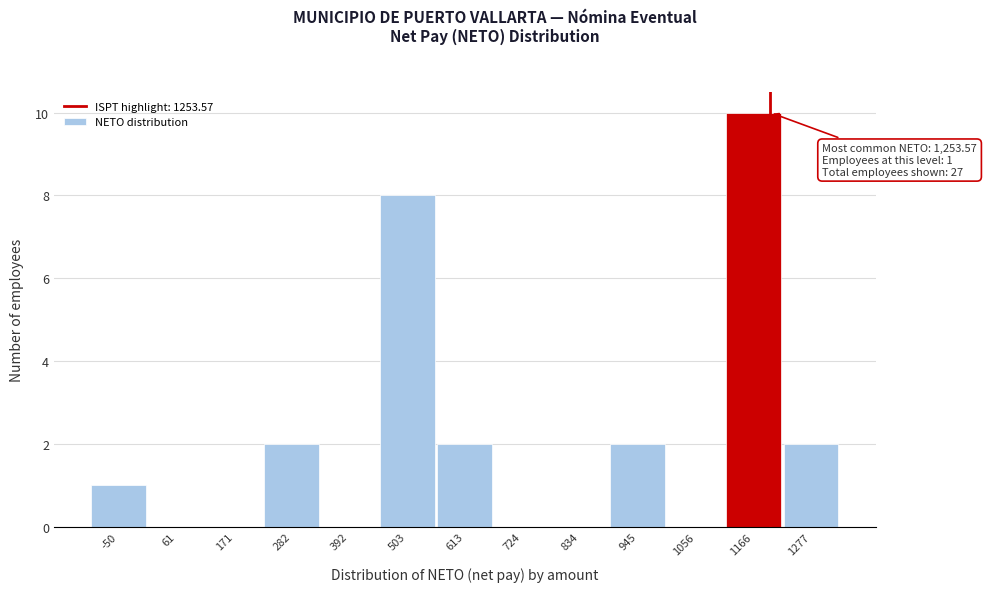

Reading left to right, extract all data points from this chart.

-50=1	61=0	171=0	282=2	392=0	503=8	613=2	724=0	834=0	945=2	1056=0	1166=10	1277=2